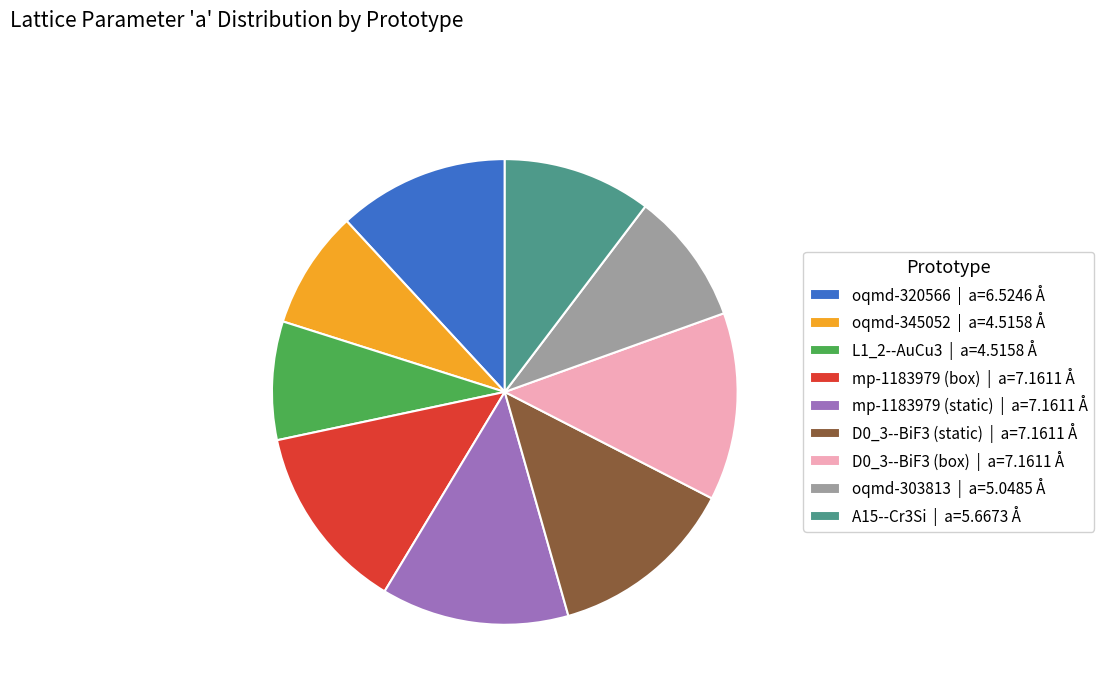

Approximately how many times larger is the value at D0_3--BiF3 (static) | a=7.1611 Å compared to A15--Cr3Si | a=5.6673 Å?

1.3